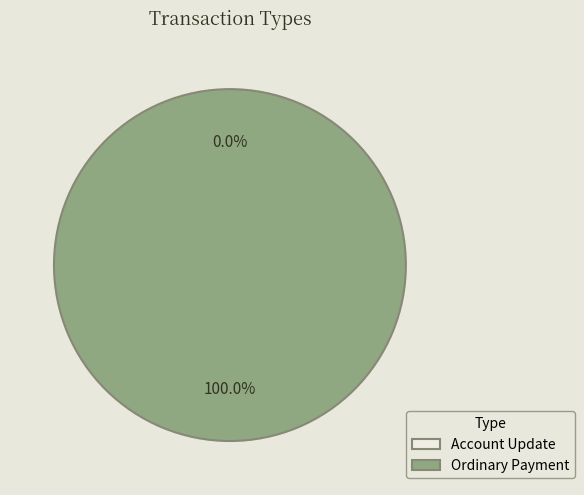

True or false: Ordinary Payment accounts for 99% of the total.

False